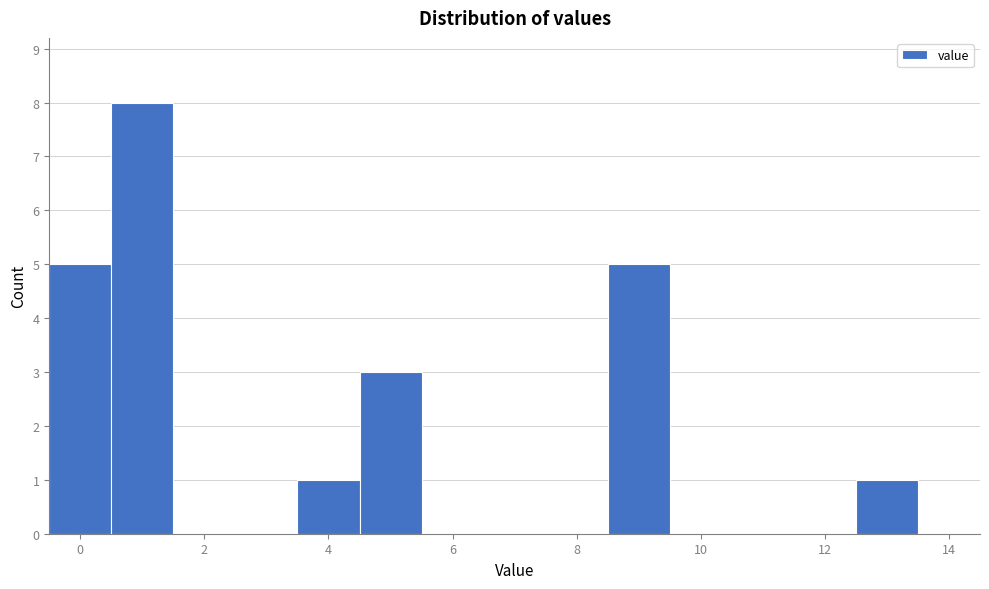

Reading left to right, transcribe this chart: for each bar, give the range it covers on the x-axis and its height. Neither the bar edges nor the heights are printed on the chart, so give them approximately, as read against the axes.

-0.5 to 0.5: 5
0.5 to 1.5: 8
1.5 to 2.5: 0
2.5 to 3.5: 0
3.5 to 4.5: 1
4.5 to 5.5: 3
5.5 to 6.5: 0
6.5 to 7.5: 0
7.5 to 8.5: 0
8.5 to 9.5: 5
9.5 to 10.5: 0
10.5 to 11.5: 0
11.5 to 12.5: 0
12.5 to 13.5: 1